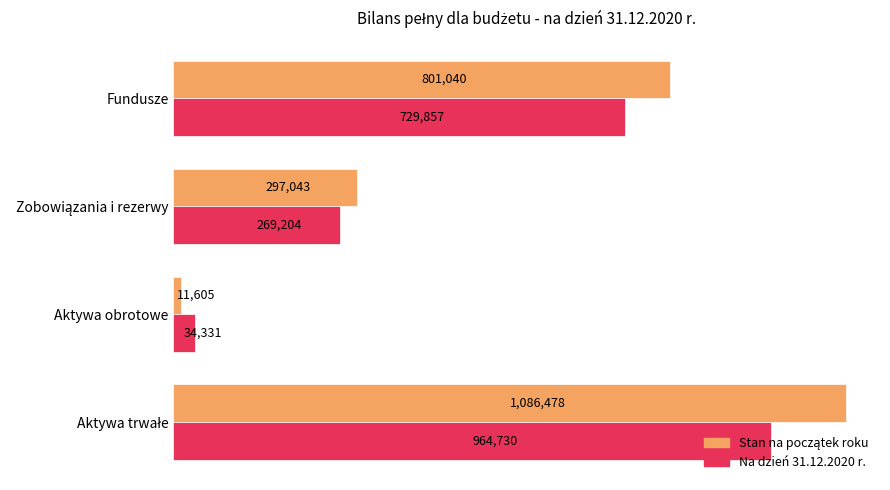

The value of Na dzień 31.12.2020 r. at Fundusze is 729856.7. True or false?

True